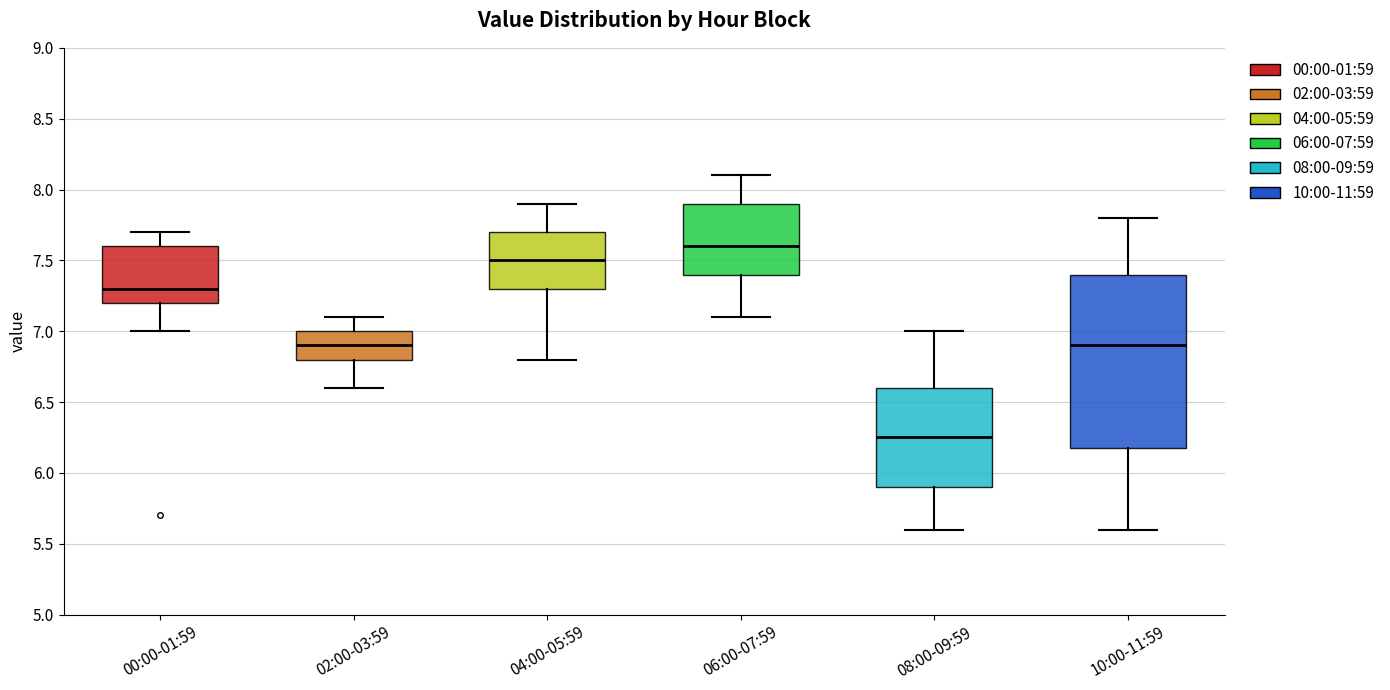

Reading left to right, read every box against the y-axis: the position of its median line, the range the box covers, and the ends of its whiskers. The values are not printed on the chart, so give them approximately, as read against the axis.

00:00-01:59: median 7.30, box 7.20 to 7.60, whiskers 7.00 to 7.70
02:00-03:59: median 6.90, box 6.80 to 7.00, whiskers 6.60 to 7.10
04:00-05:59: median 7.50, box 7.30 to 7.70, whiskers 6.80 to 7.90
06:00-07:59: median 7.60, box 7.40 to 7.90, whiskers 7.10 to 8.10
08:00-09:59: median 6.25, box 5.90 to 6.60, whiskers 5.60 to 7.00
10:00-11:59: median 6.90, box 6.20 to 7.40, whiskers 5.60 to 7.80